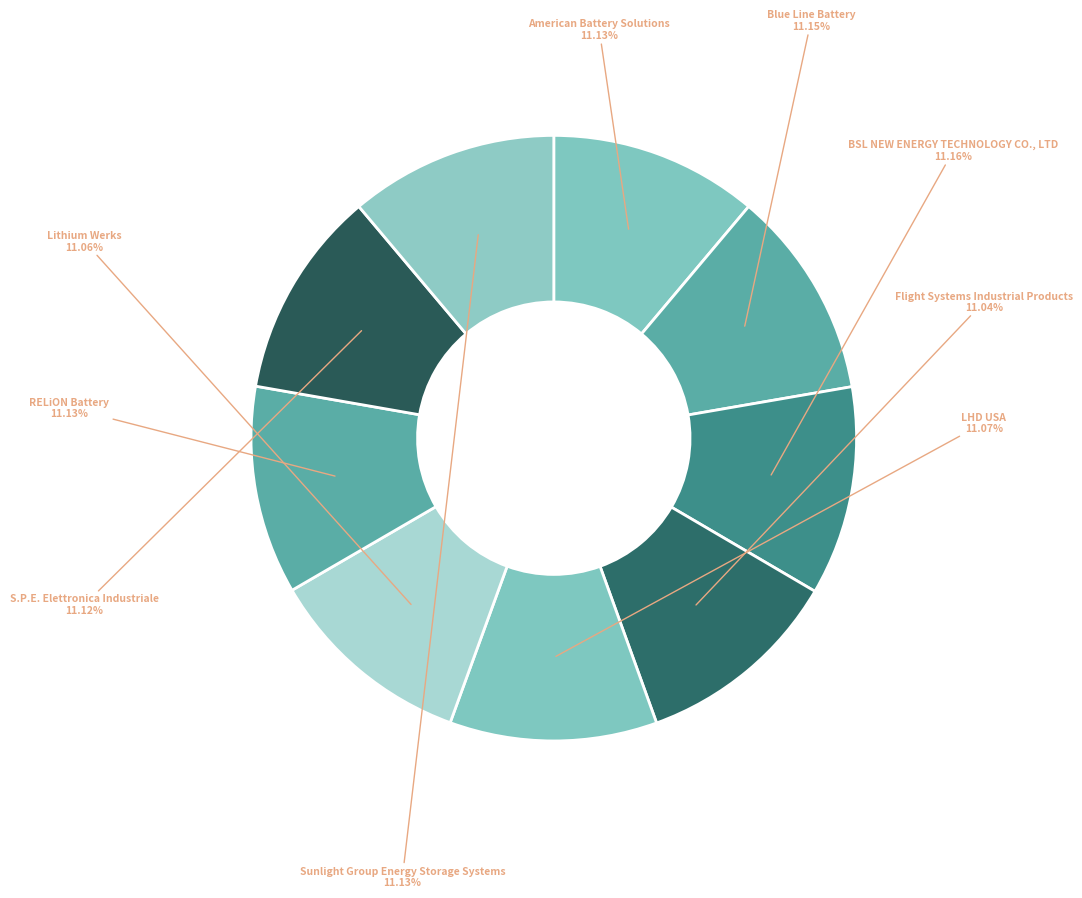

To the nearest percent, what portion does Lithium Werks represent?

11%